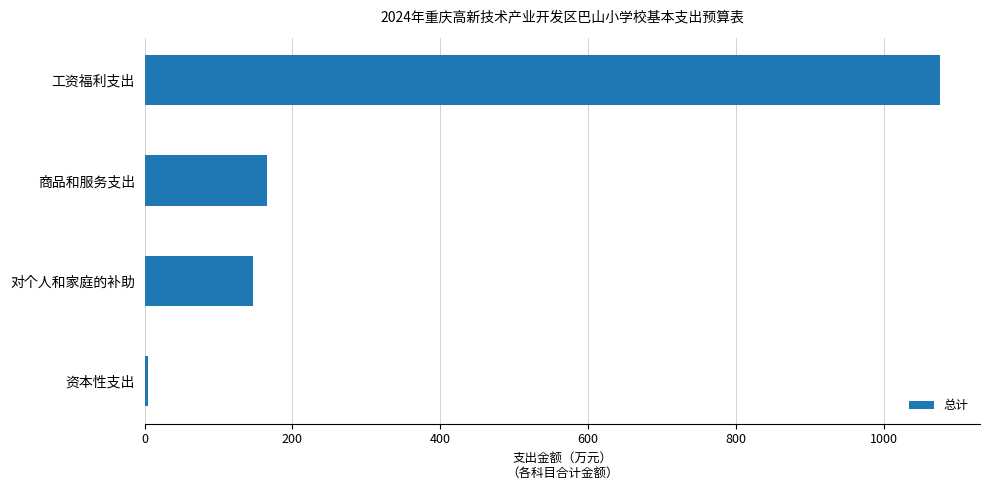

What is the difference between the maximum and second lowest values?

929.0